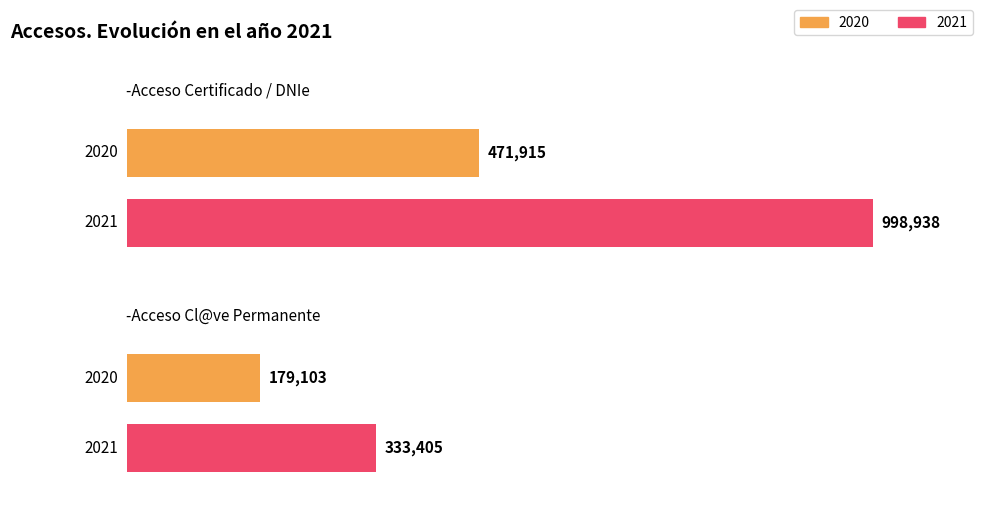

List the series in order of their peak value, lowest first.

2020, 2021